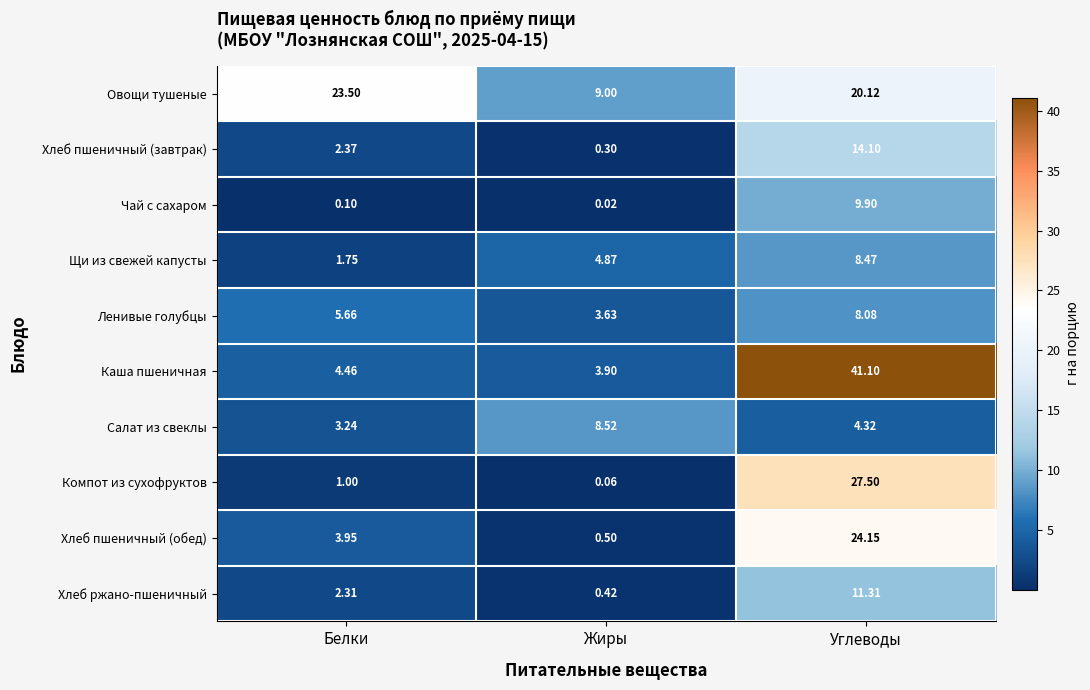

At which label is Каша пшеничная closest to 22?

Белки